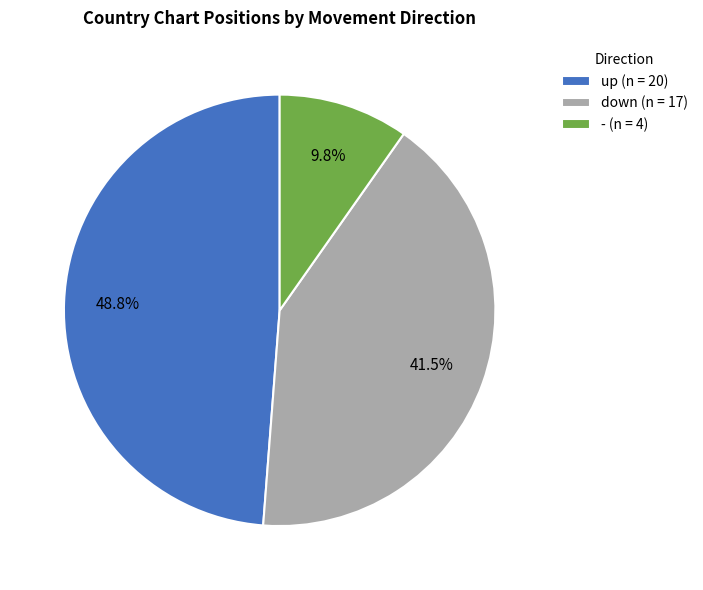

Does any single category account for the majority?

No